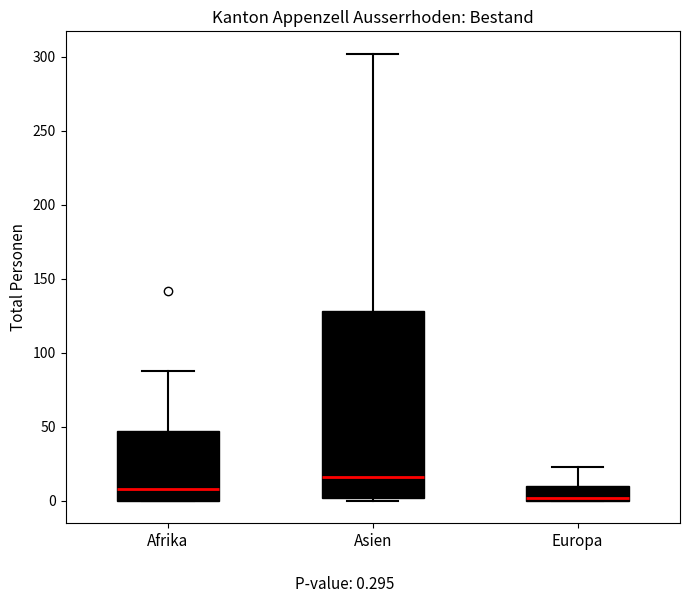

Reading left to right, transcribe this box plot: for each box, give where its median line is, the range the box spans, and where its two whiskers end, as read against the y-axis. The values are not printed on the chart, so give them approximately, as read against the axis.

Afrika: median 10, box 0 to 45, whiskers 0 to 90
Asien: median 15, box 0 to 130, whiskers 0 (just below the box's lower edge) to 300
Europa: median 0 (just above the box's lower edge), box 0 to 10, whiskers 0 to 25